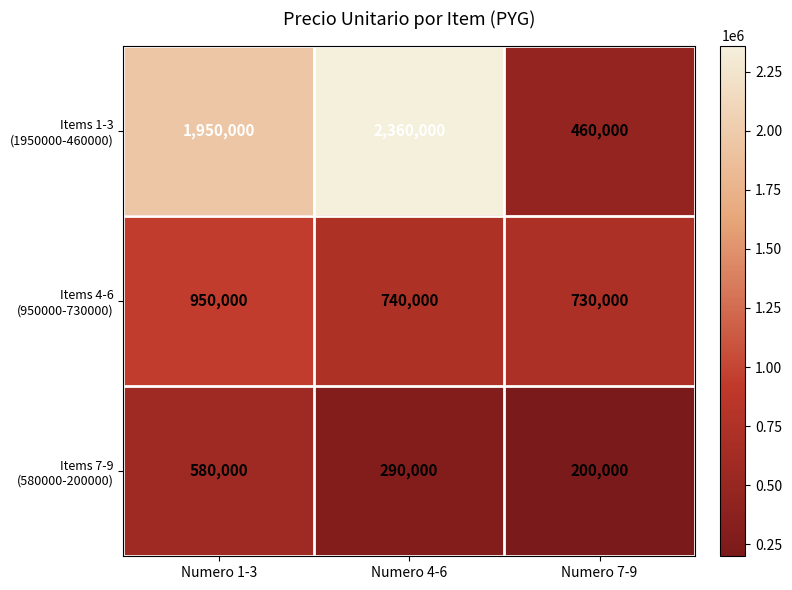

What is the minimum value shown in the chart?

200000